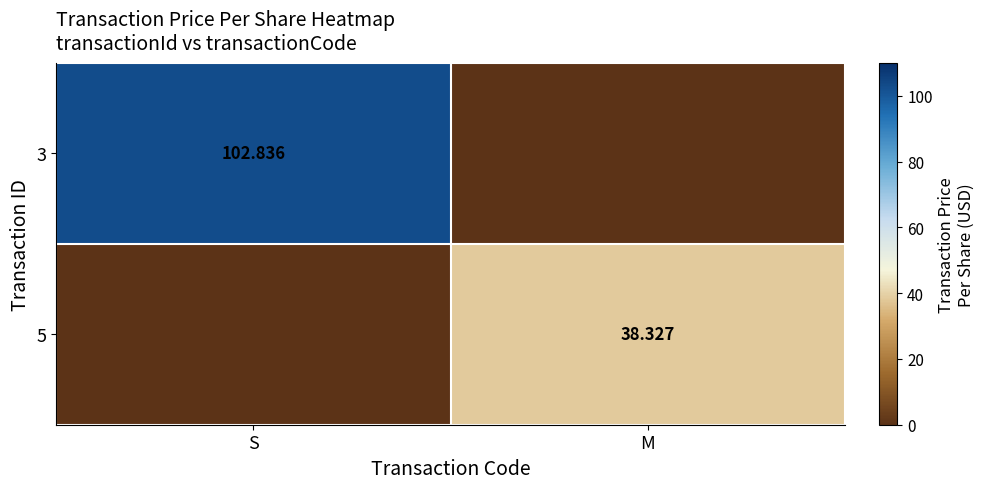

At which category is the sum across all series the highest?

S